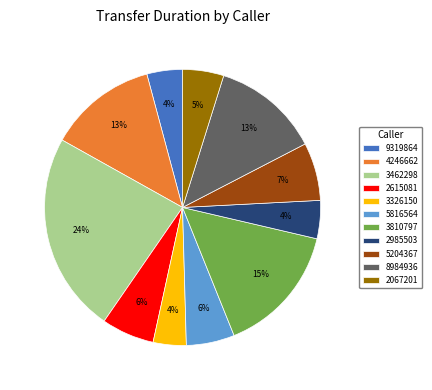

Is there any slice that represents more than half of the pie?

No